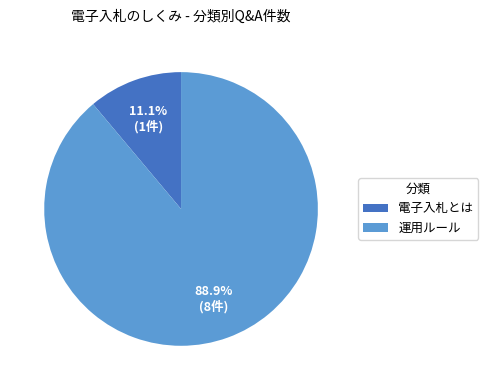

What is the total percentage of 運用ルール and 電子入札とは?

100.0%